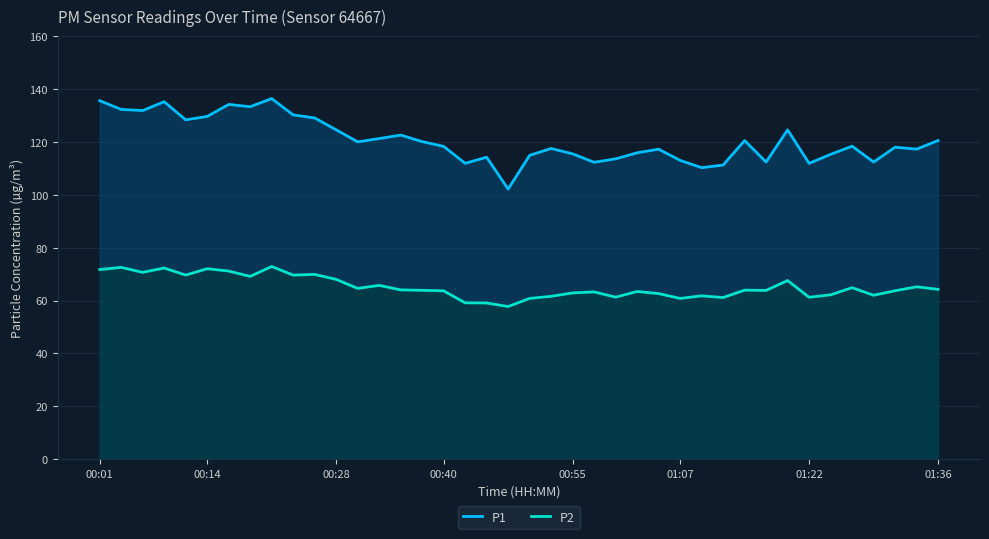

Which series has the widest spread of values?

P1